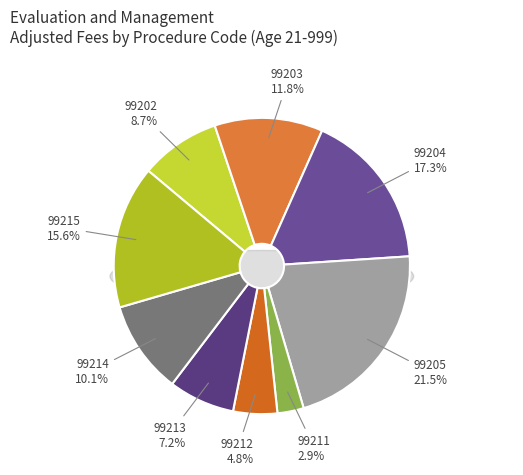

Rank the categories by value from highest to lowest.

99205, 99204, 99215, 99203, 99214, 99202, 99213, 99212, 99211